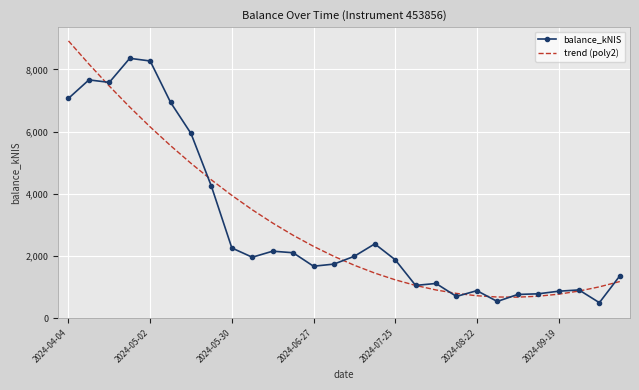

What is the sum of all trend (poly2) values?

83583.9